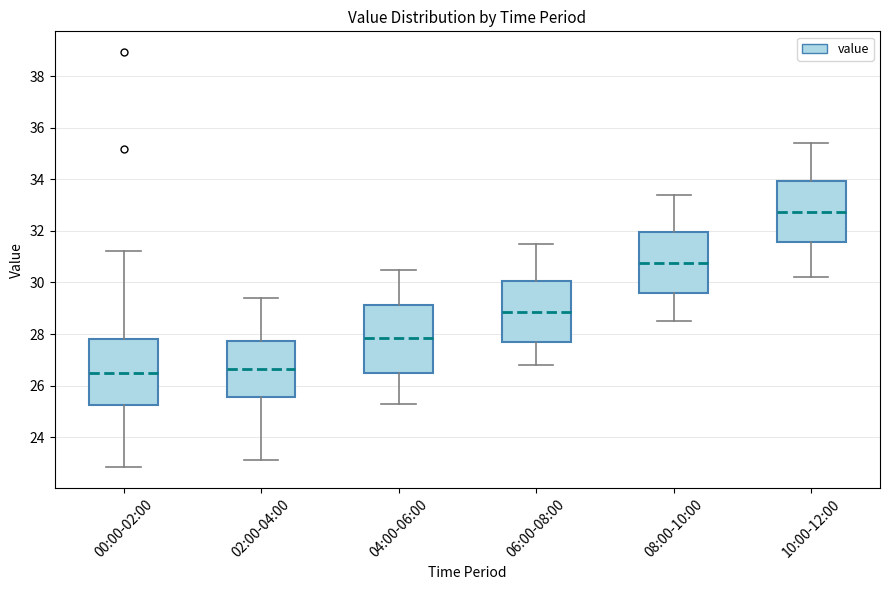

Where is the lower edge of the box for 04:00-06:00 on the y-axis? The values are not printed on the chart, so give them approximately, as read against the axis.

26.4